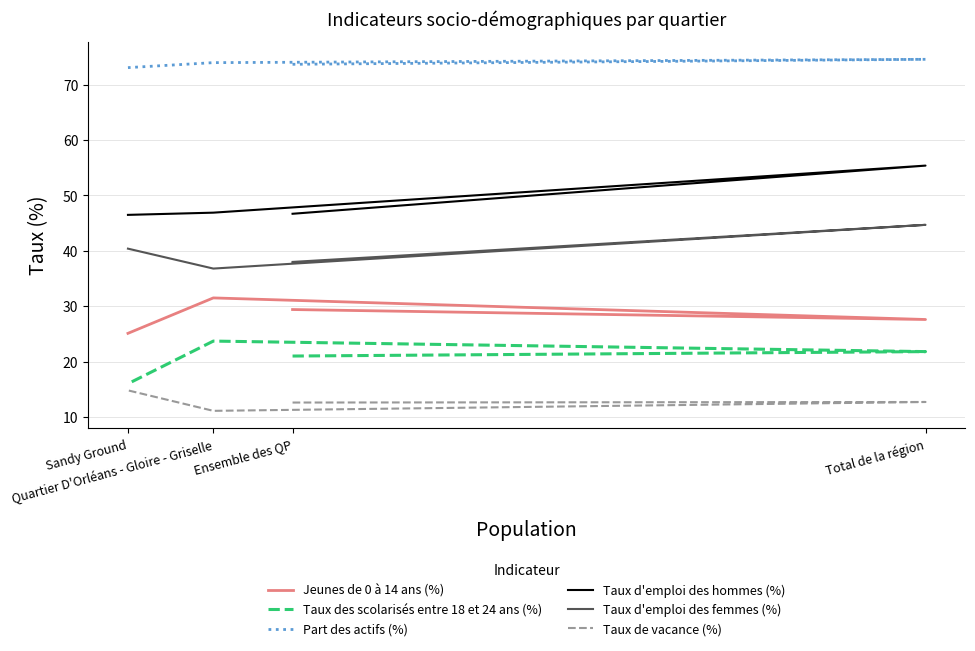

At which category is the sum across all series the highest?

Total de la région